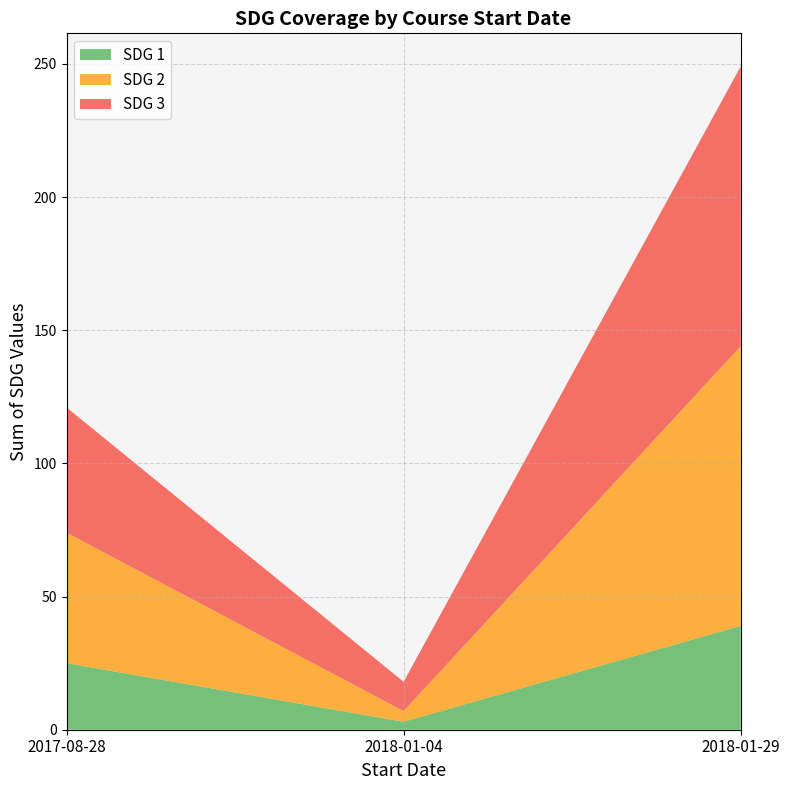

Reading left to right, transcribe the values for SDG 1.

25	3	39